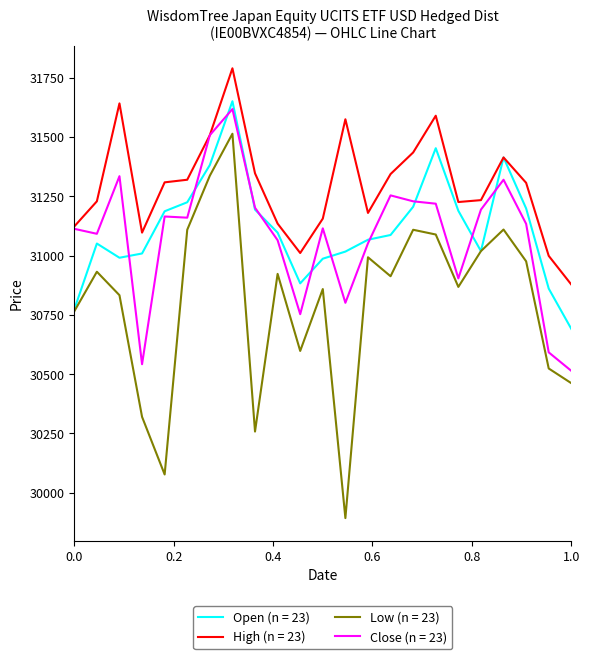

Which series has the largest total across all categories?

High (n = 23)